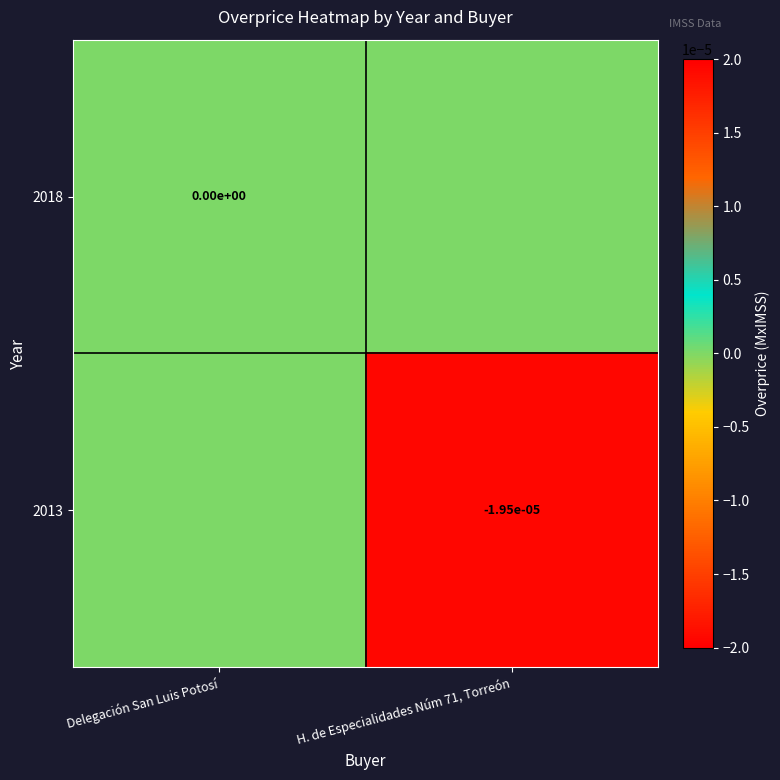

True or false: 2013 has a value of -0.0 at H. de Especialidades Núm 71, Torreón.

True